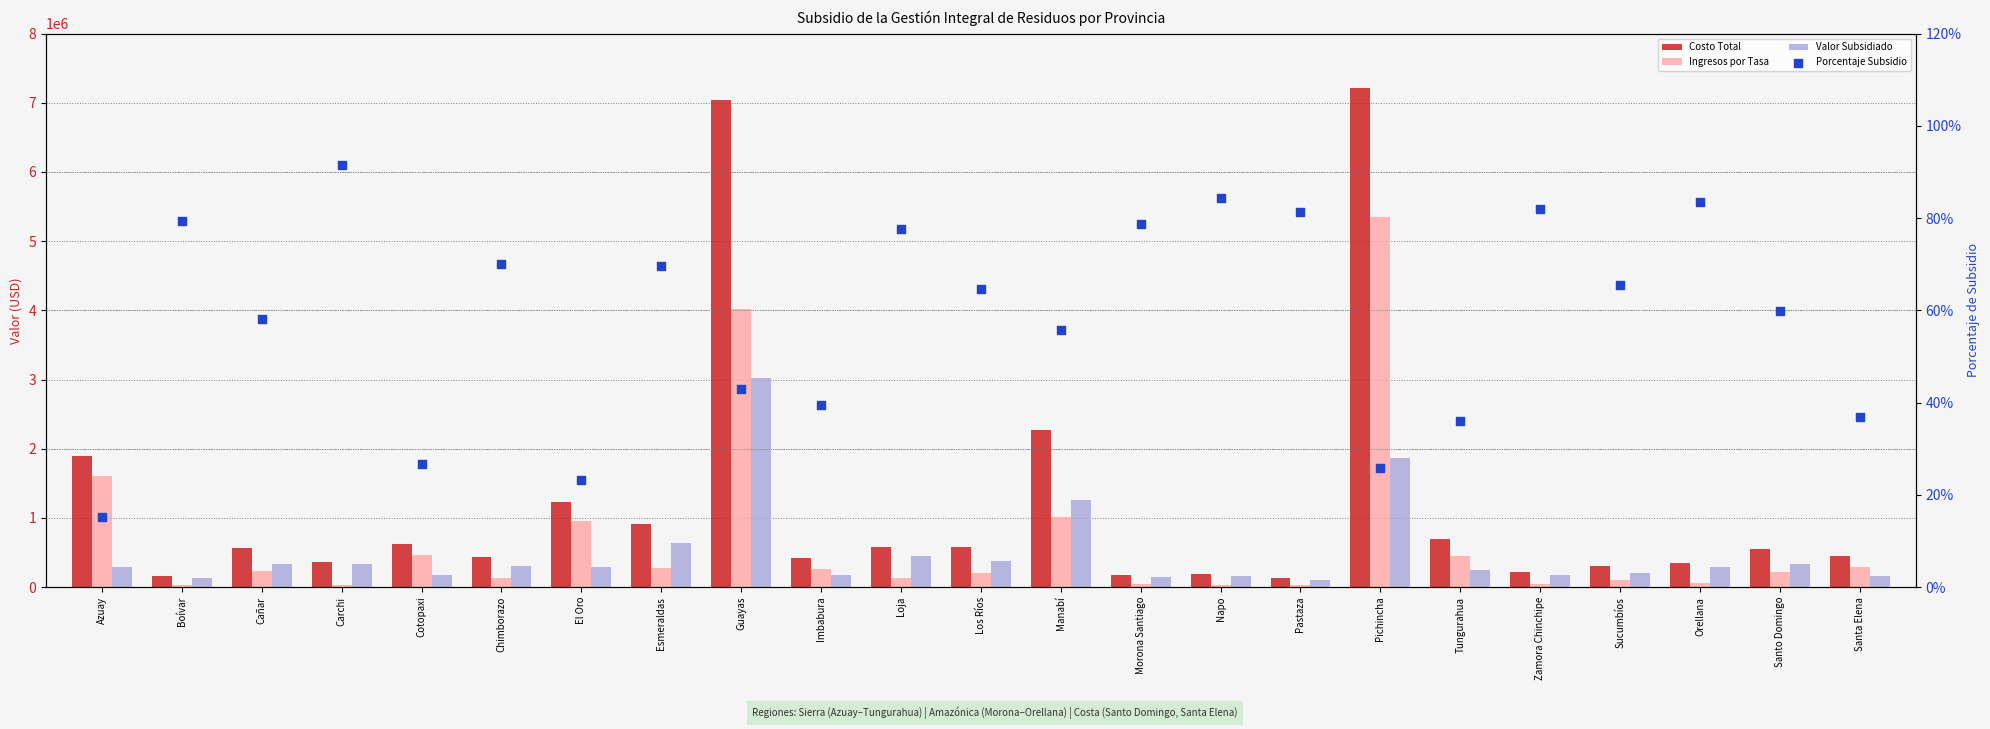

Which series reaches the minimum Y coordinate?

Porcentaje Subsidio